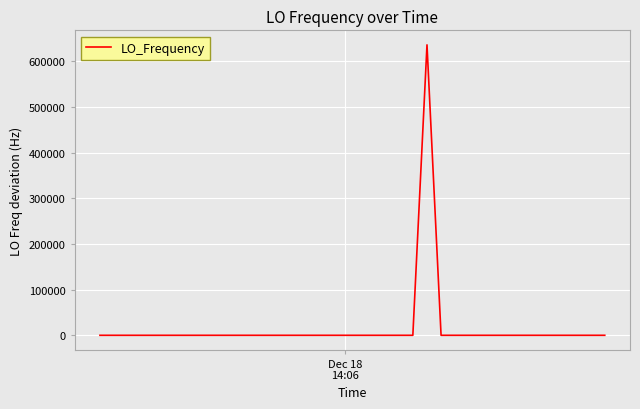

What is the average value?

15892.0